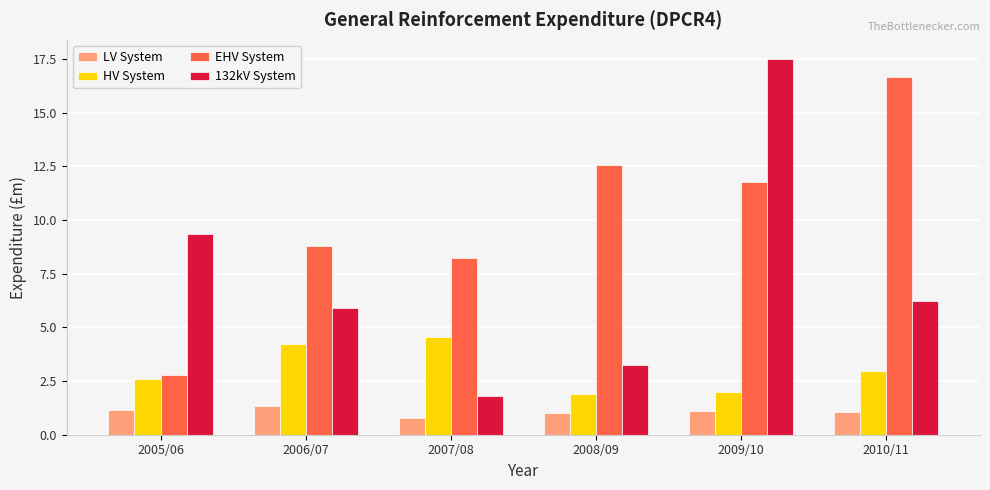

What is the sum of the LV System values at 2006/07 and 2008/09?

2.3